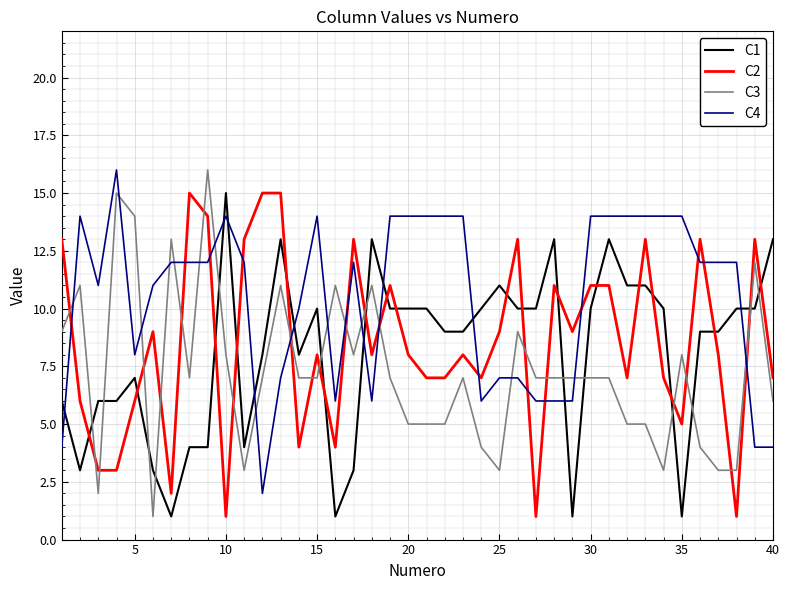

True or false: C3 has more than 2 points higher than both neighbors.

True